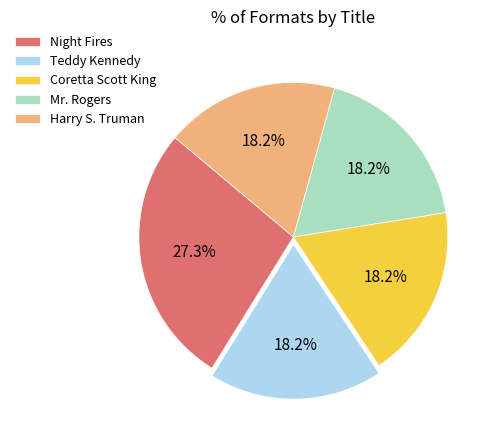

Which has a higher value, Mr. Rogers or Night Fires?

Night Fires